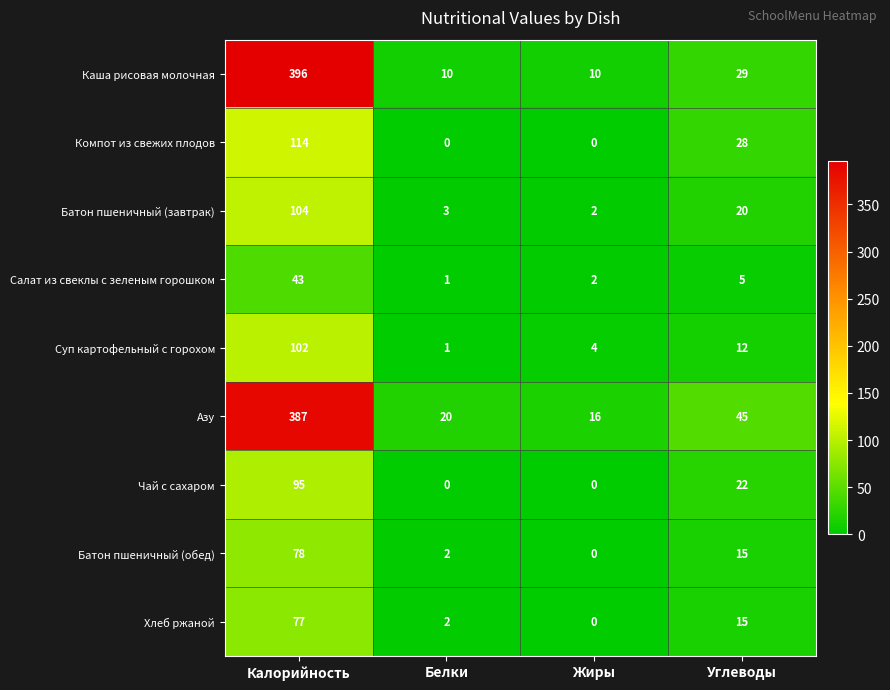

What is the sum of the Батон пшеничный (завтрак) values at Белки and Калорийность?

107